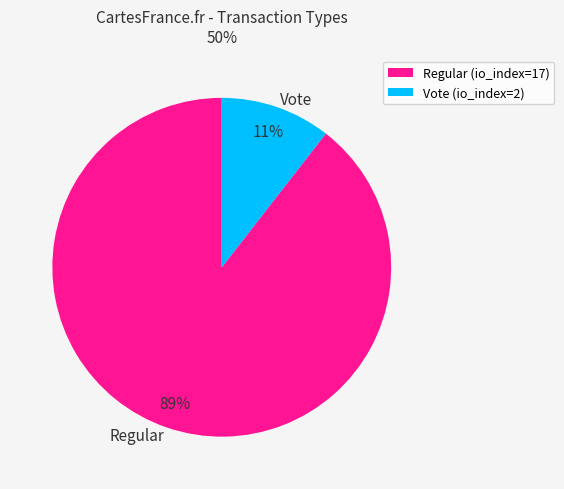

To the nearest percent, what portion does Vote represent?

11%